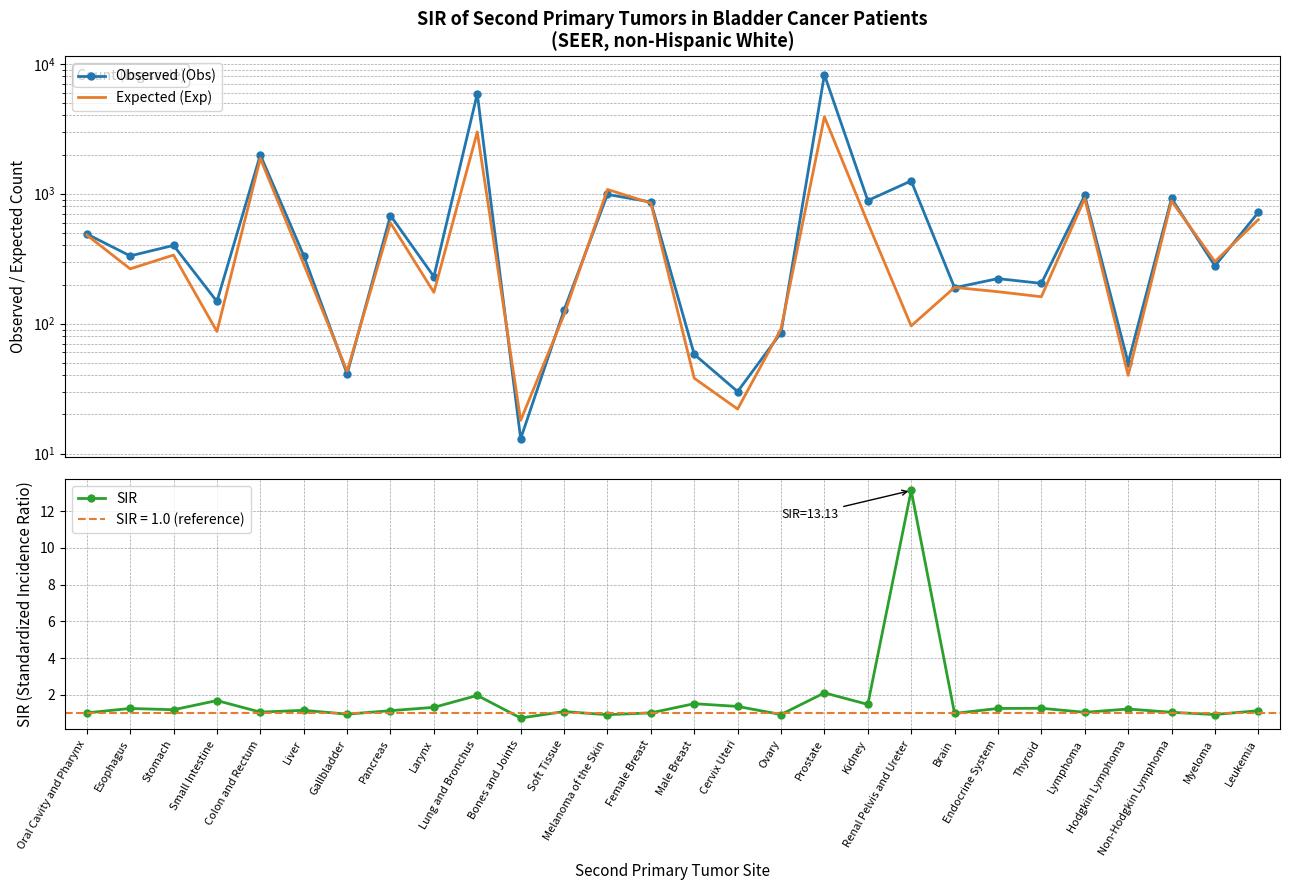

Between Soft Tissue and Male Breast, which series saw the biggest shift?

Expected (Exp)